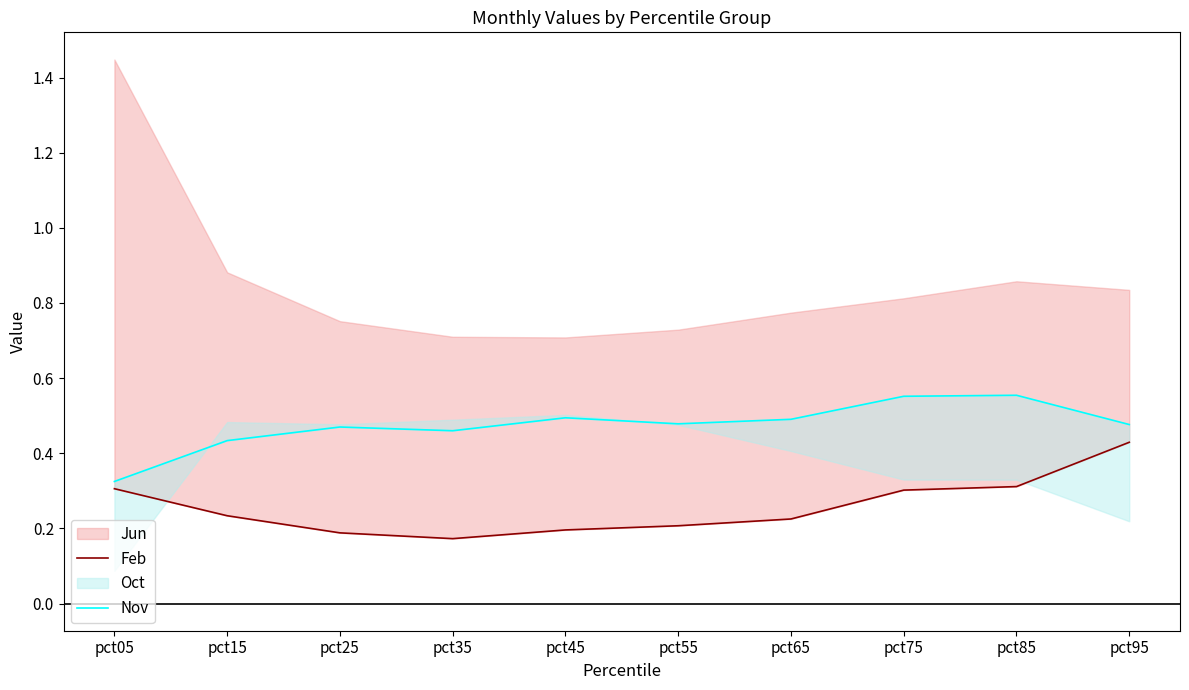

True or false: Nov and Feb intersect in this chart.

False